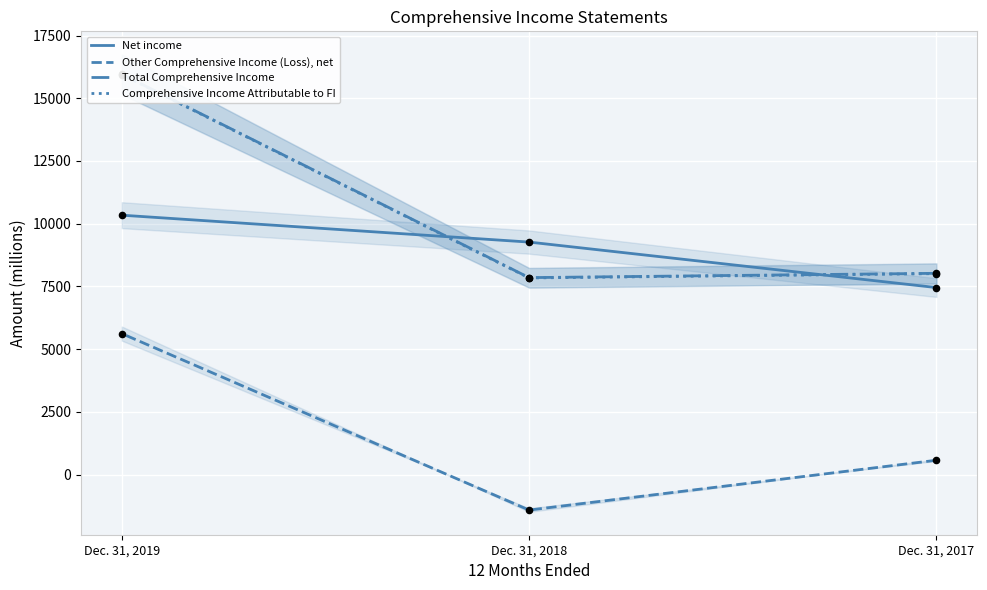

At how many categories does at least one series exceed 8995?

2